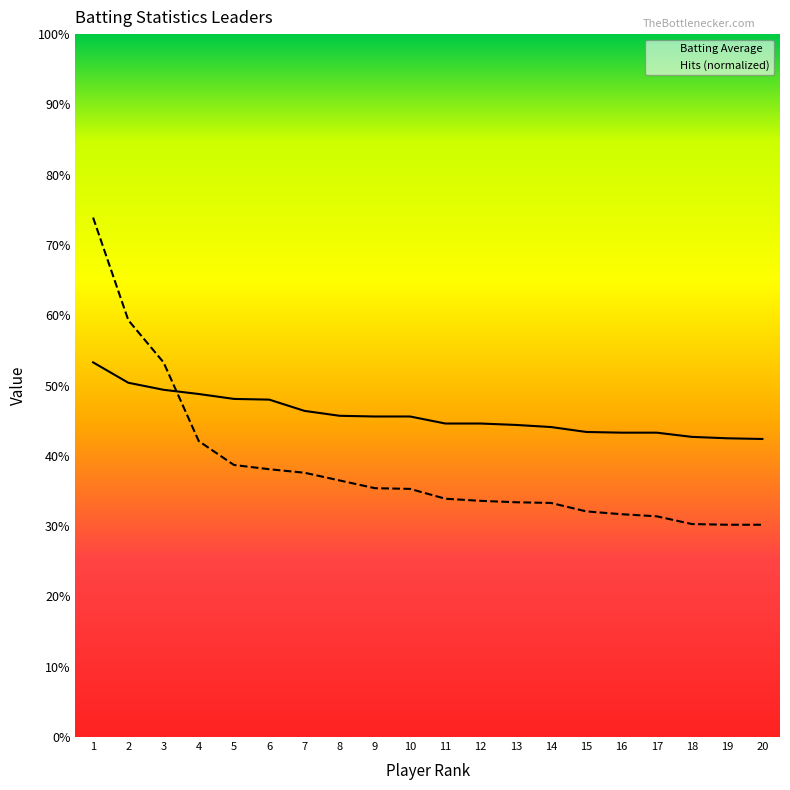

What are all the series names shown in the legend?

Batting Average, Hits (normalized)